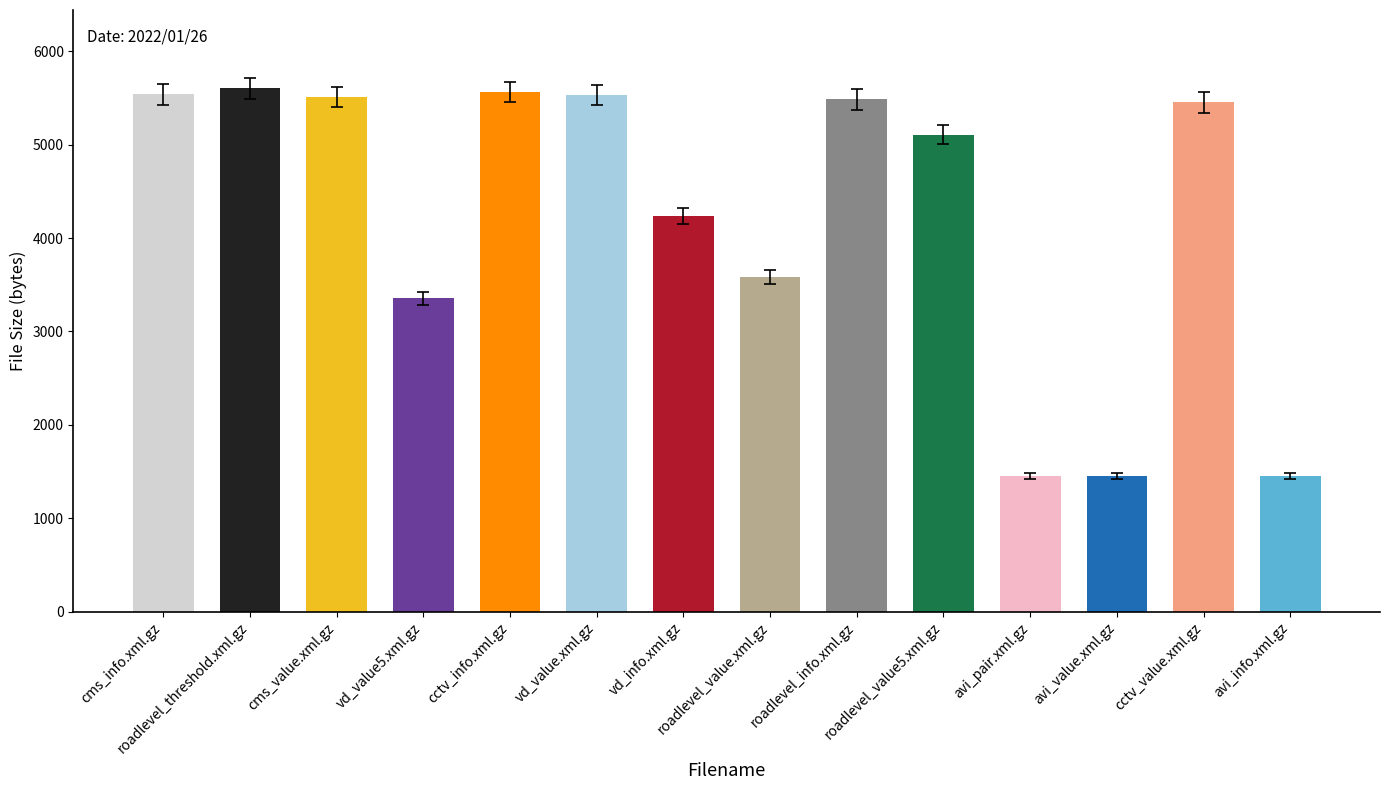

Approximately how many times larger is the value at vd_value5.xml.gz compared to roadlevel_info.xml.gz?

0.6